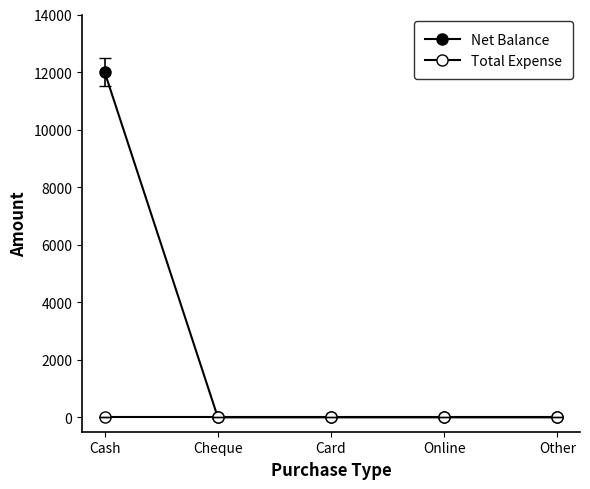

How many data points does each series have?

5